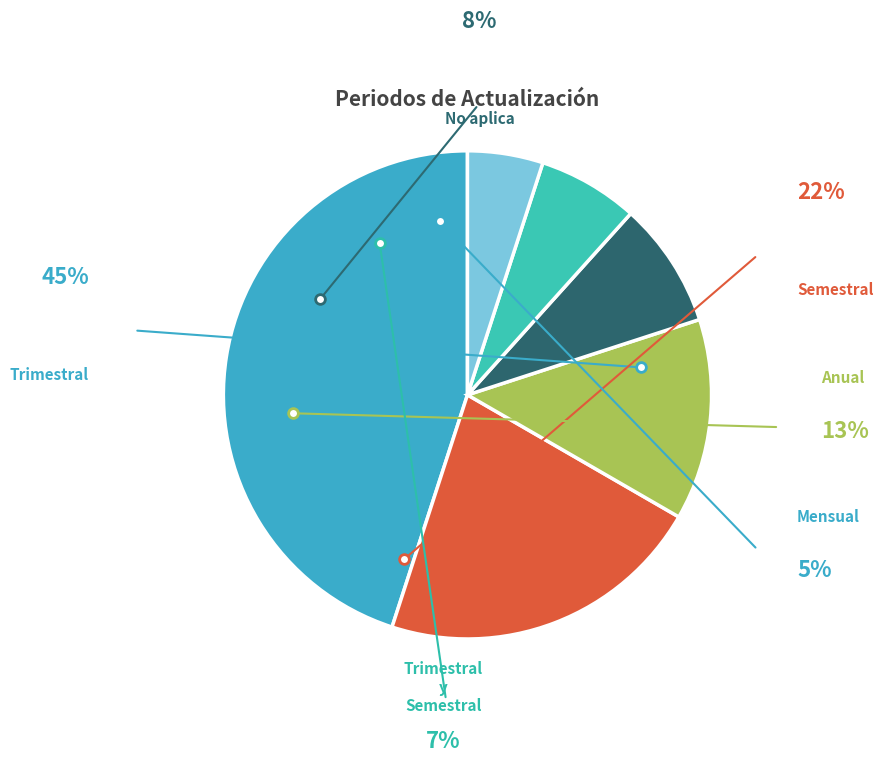

Which has a higher value, Mensual or Trimestral?

Trimestral